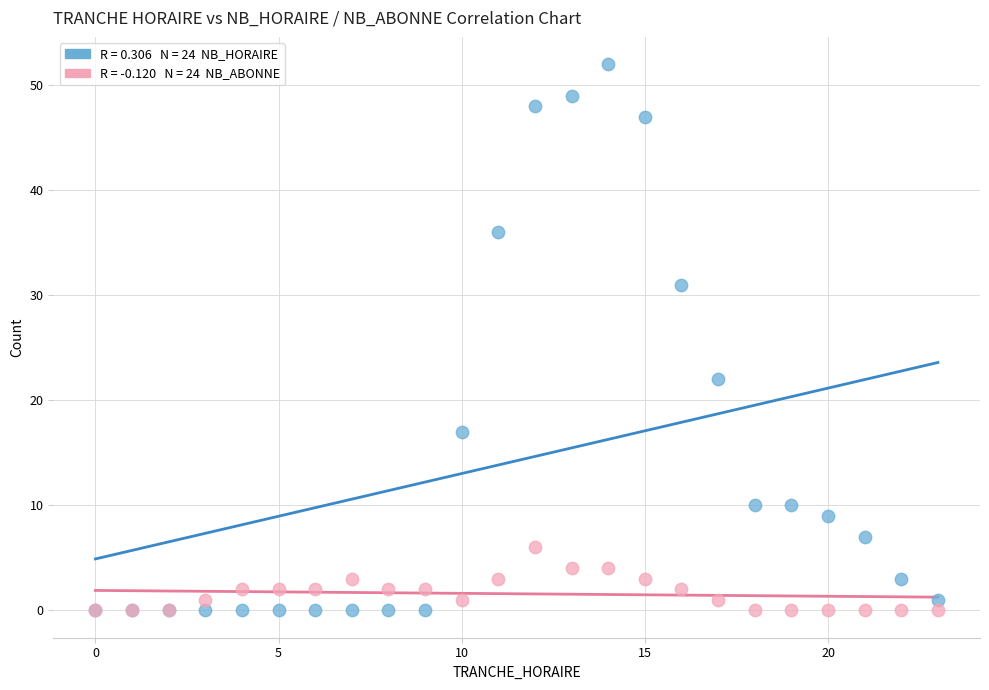

Across all series, what Y value is closest to 26?

22